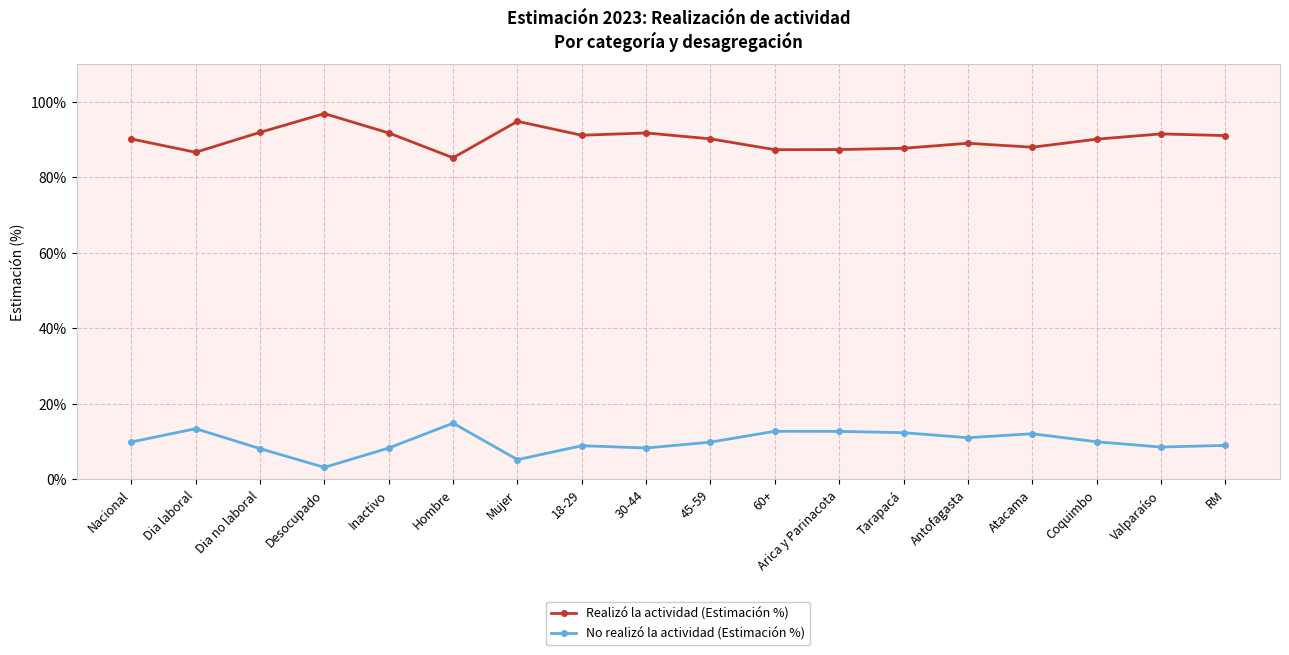

At how many categories does at least one series exceed 56?

18